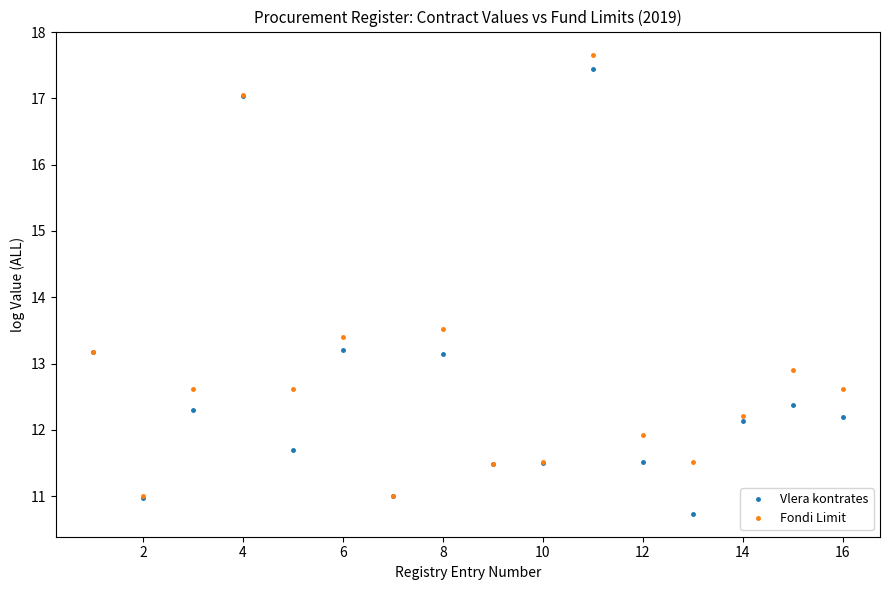

How many interior local valleys does the Vlera kontrates series have?

5